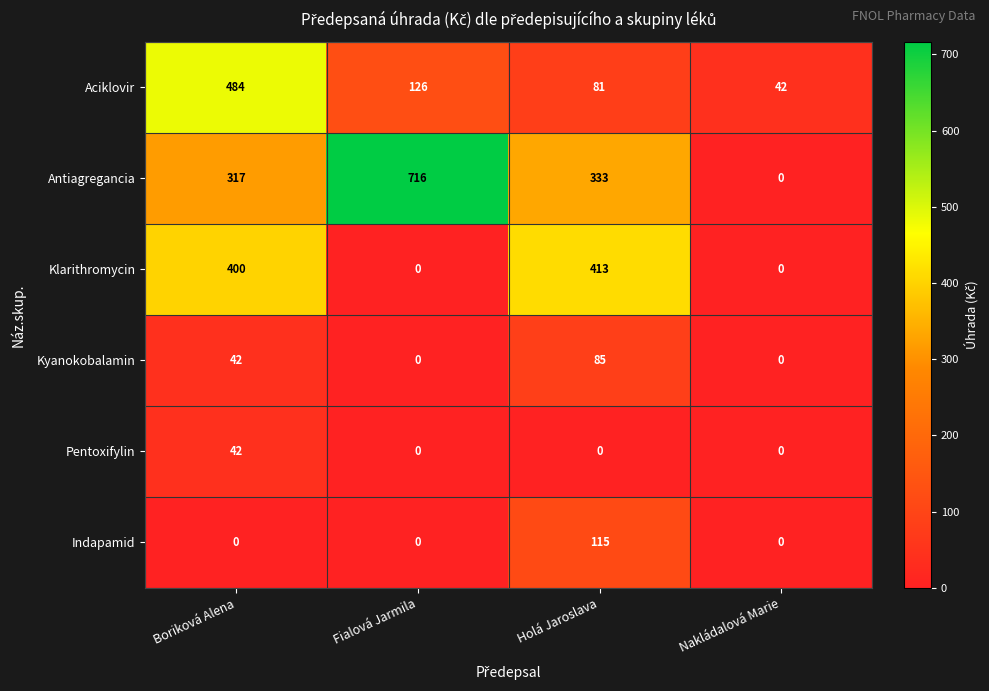

Which series has the largest range (max minus min)?

Antiagregancia